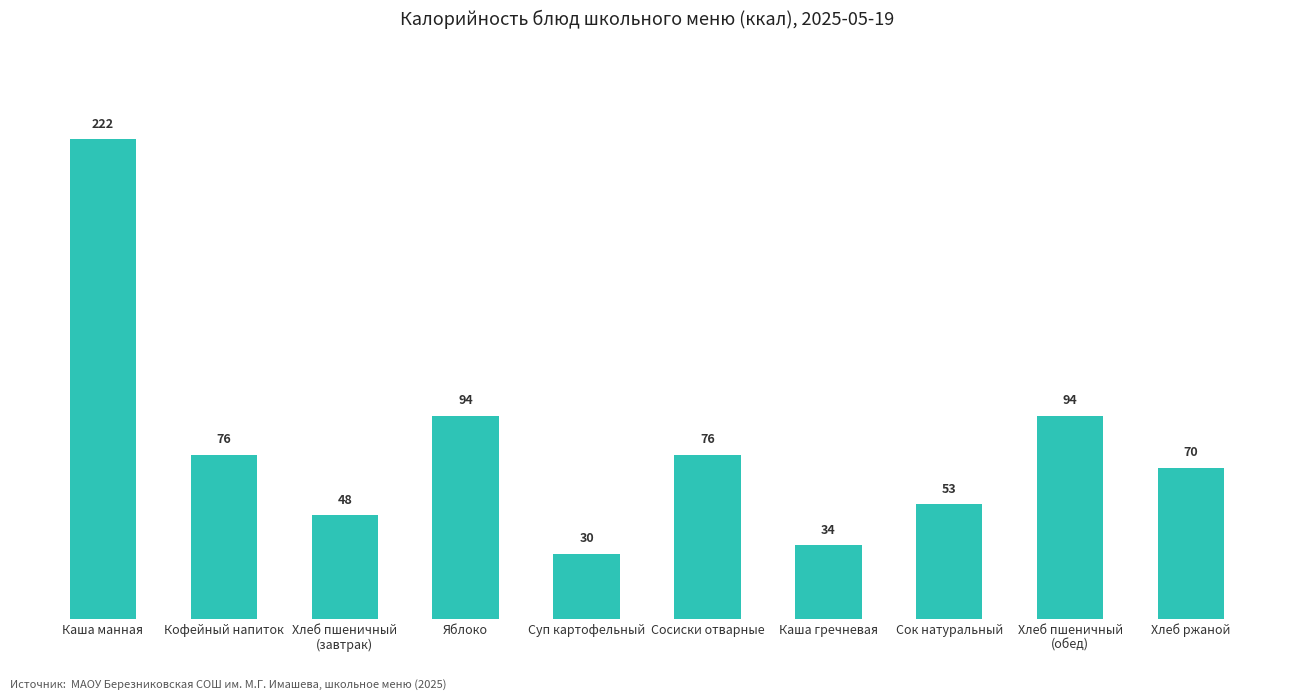

The chart shows a value of 40 at Суп картофельный. True or false?

False